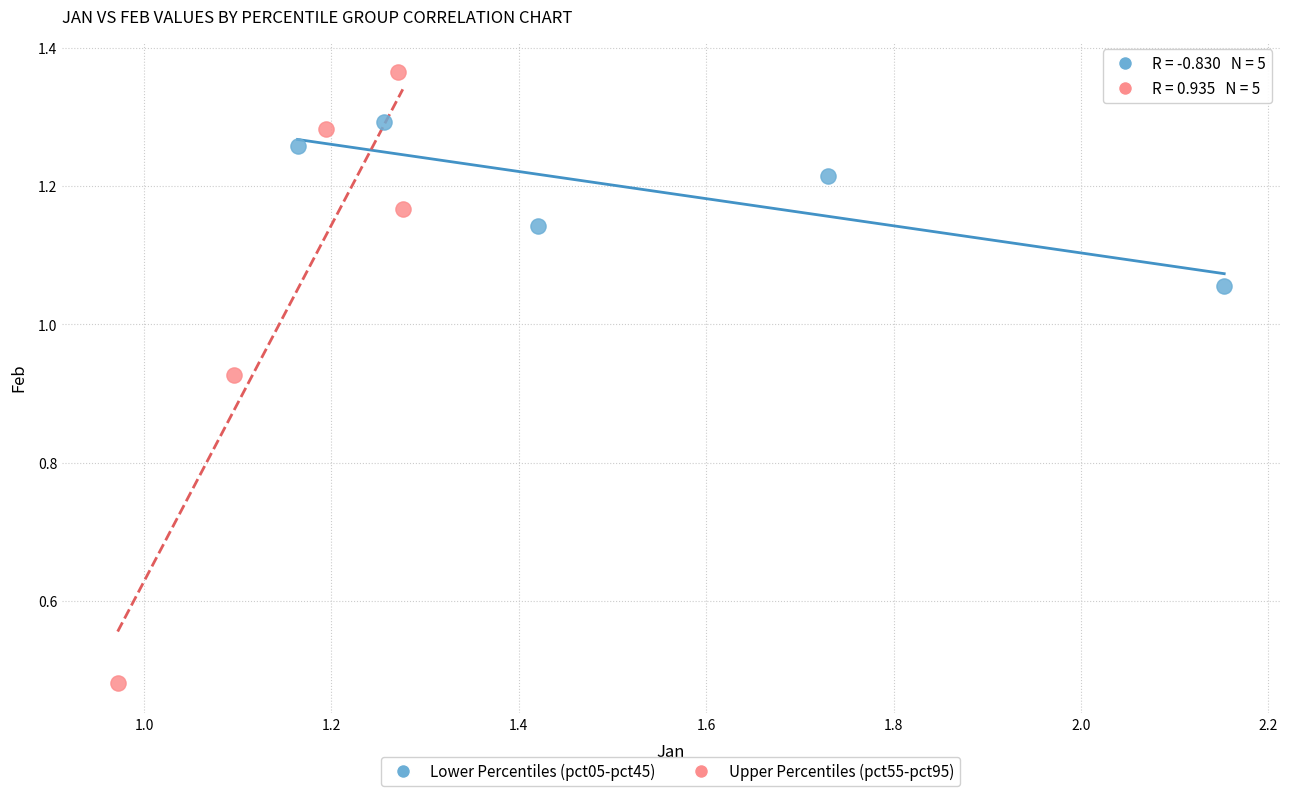

Which series contains the highest Y value?

Upper Percentiles (pct55-pct95)